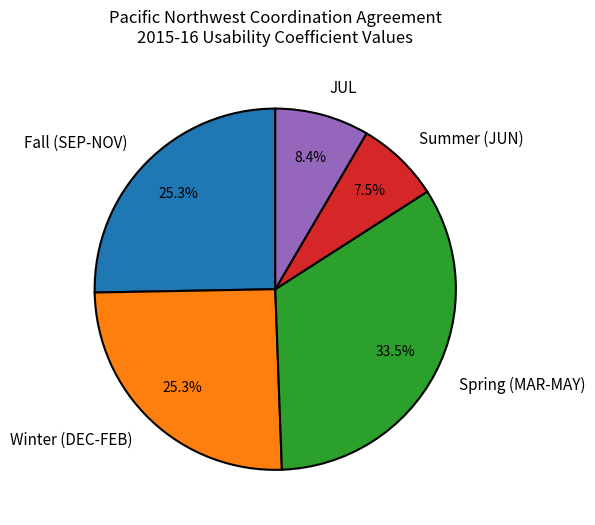

Approximately how many times larger is the value at Winter (DEC-FEB) compared to JUL?

3.0